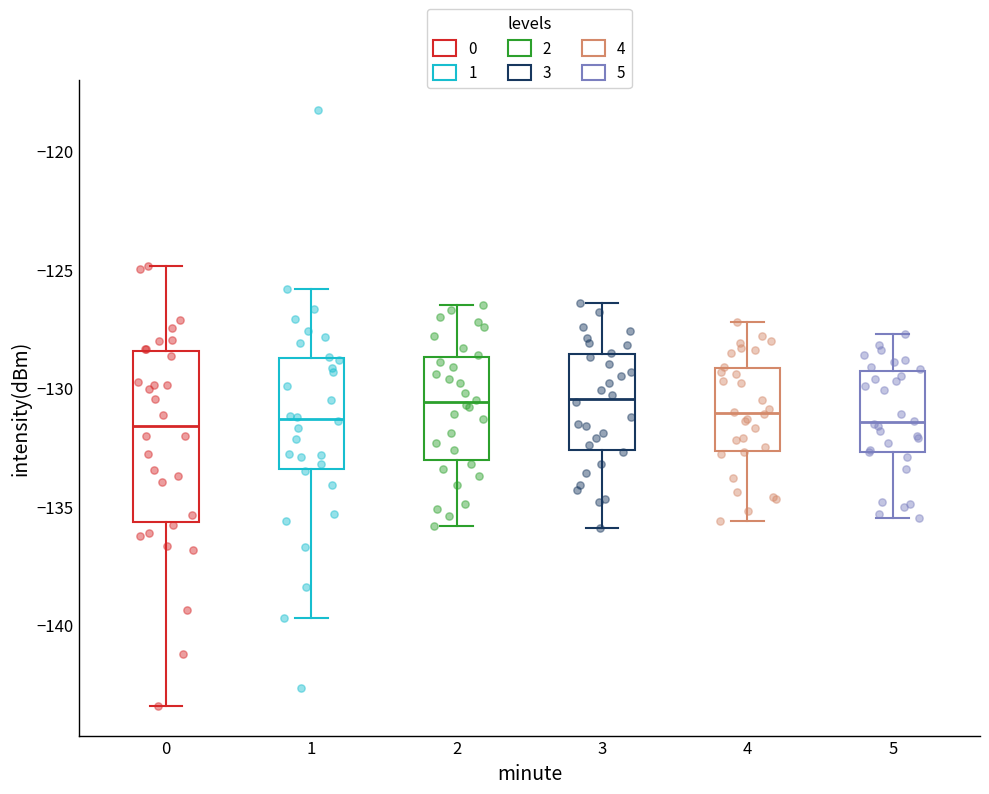

Reading left to right, transcribe this box plot: for each box, give where its median line is, the range the box spans, and where its two whiskers end, as read against the y-axis. The values are not printed on the chart, so give them approximately, as read against the axis.

0: median -131.5, box -135.5 to -128.5, whiskers -143.5 to -125.0
1: median -131.5, box -133.5 to -128.5, whiskers -139.5 to -126.0
2: median -130.5, box -133.0 to -128.5, whiskers -136.0 to -126.5
3: median -130.5, box -132.5 to -128.5, whiskers -136.0 to -126.5
4: median -131.0, box -132.5 to -129.0, whiskers -135.5 to -127.0
5: median -131.5, box -132.5 to -129.5, whiskers -135.5 to -127.5